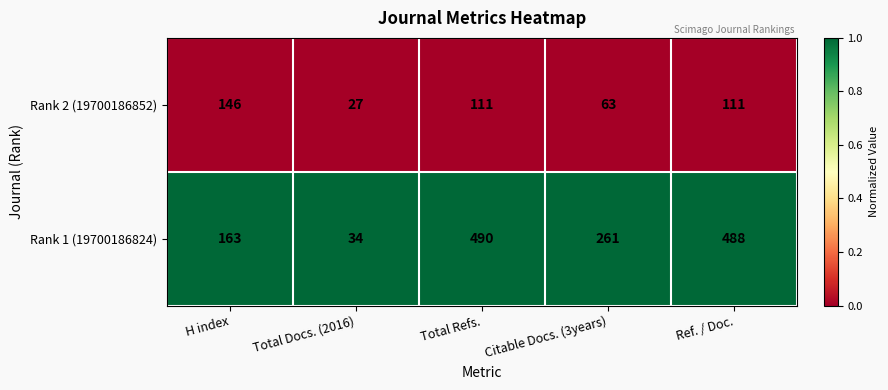

Rank the series by their average value, from lowest to highest.

Rank 2 (19700186852), Rank 1 (19700186824)